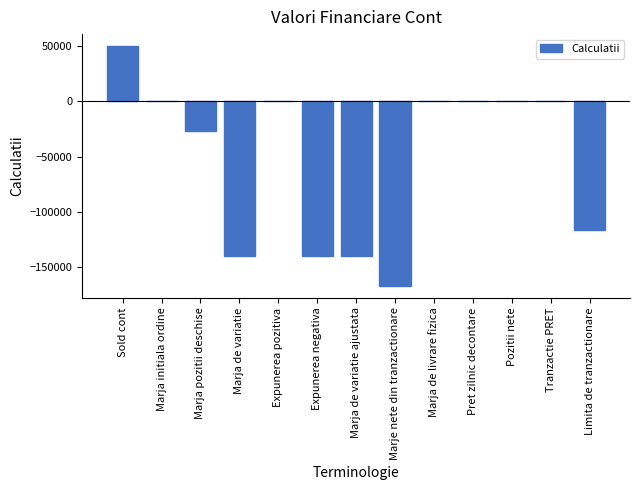

What is the sum of all values?

-678160